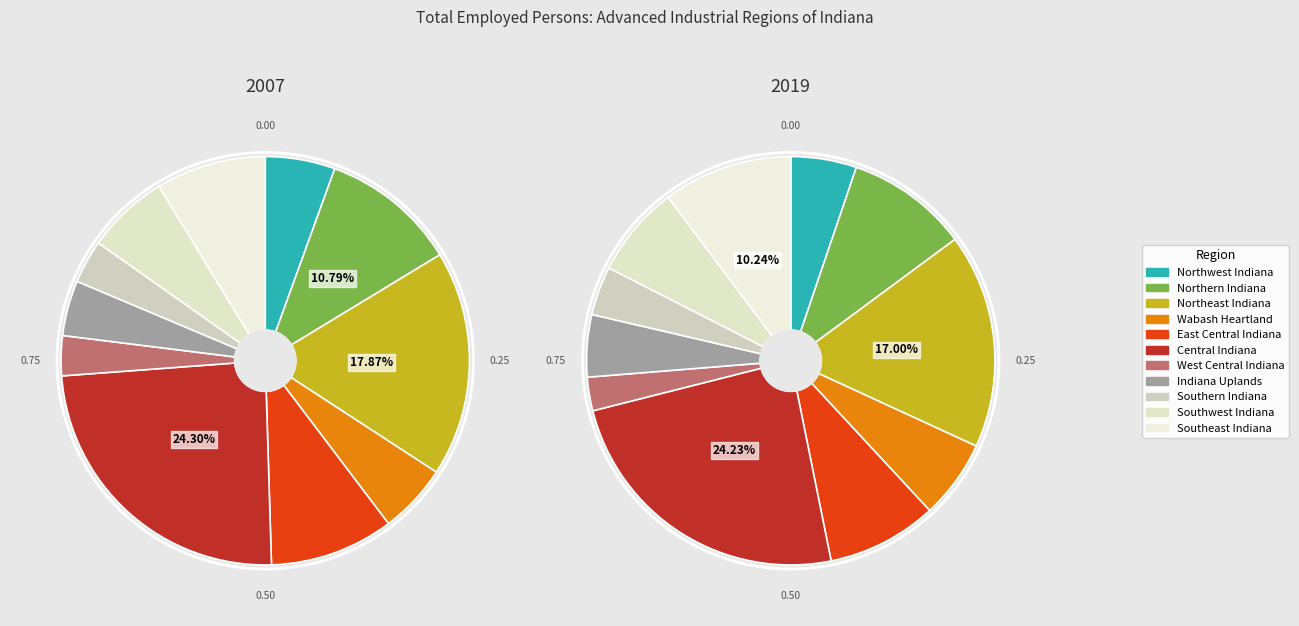

How many segments does this pie chart have?

11